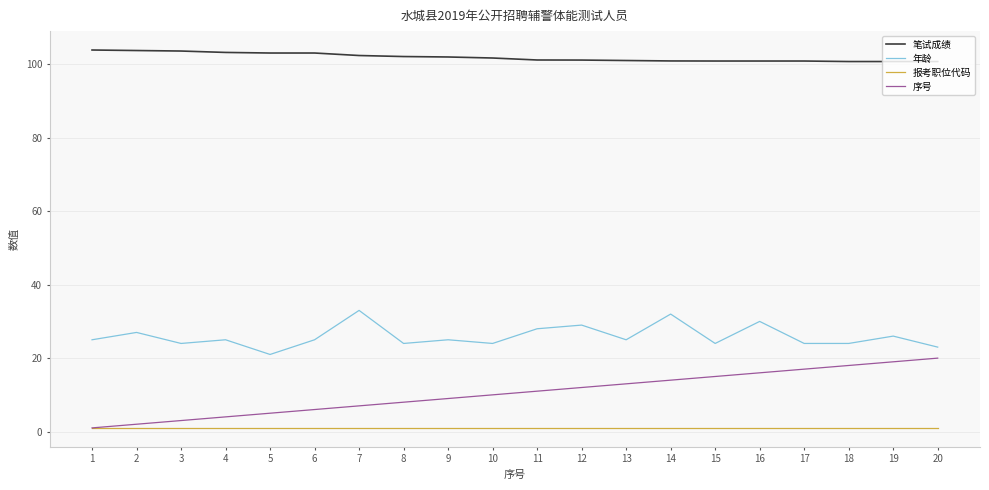

Rank the series at 10 from lowest to highest value.

报考职位代码, 序号, 年龄, 笔试成绩